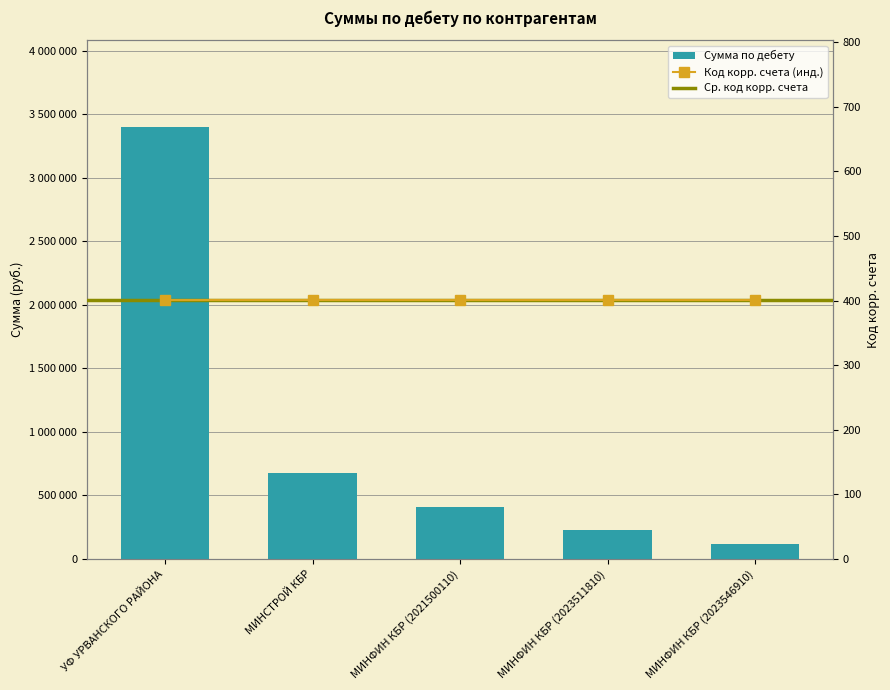

What is the value of the 3rd bar from the left?

408700.0